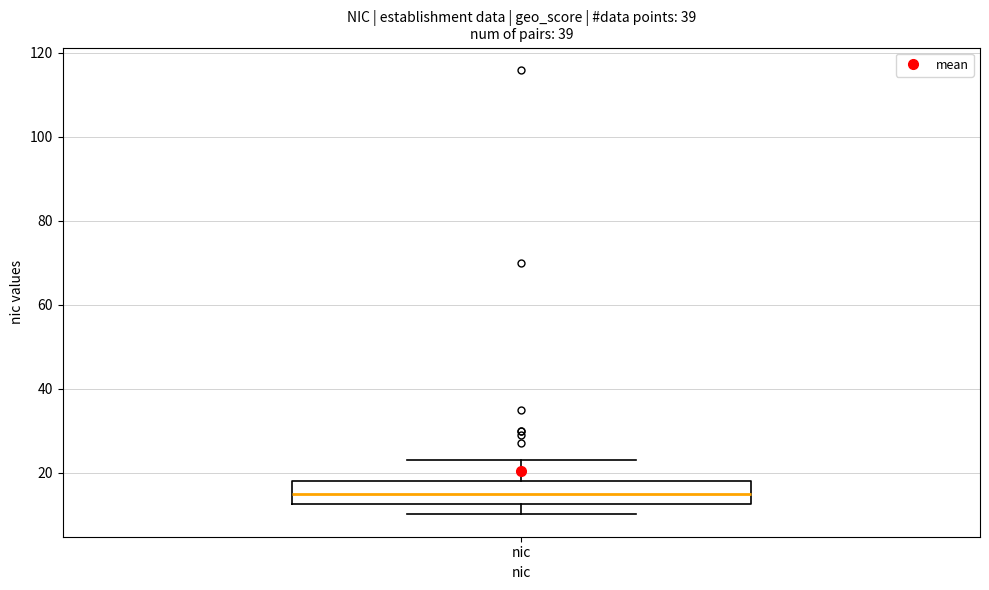

Read this box plot against the y-axis: the position of the median line, the range covered by the box, and the ends of both whiskers. The values are not printed on the chart, so give them approximately, as read against the axis.

median 16, box 12 to 18, whiskers 10 to 24